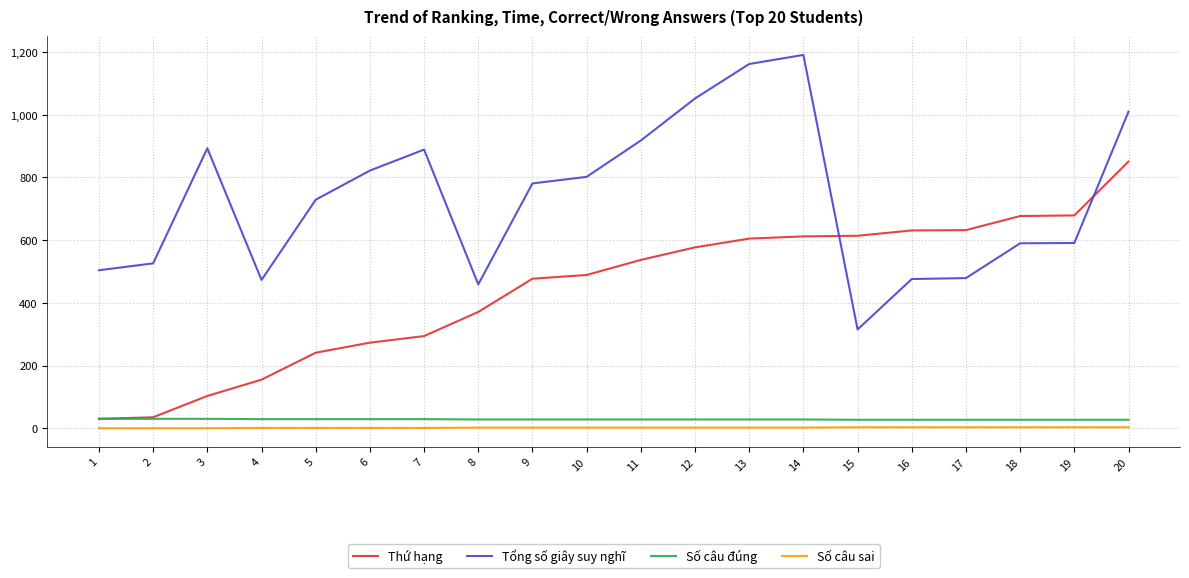

True or false: Thứ hạng and Số câu sai intersect in this chart.

False